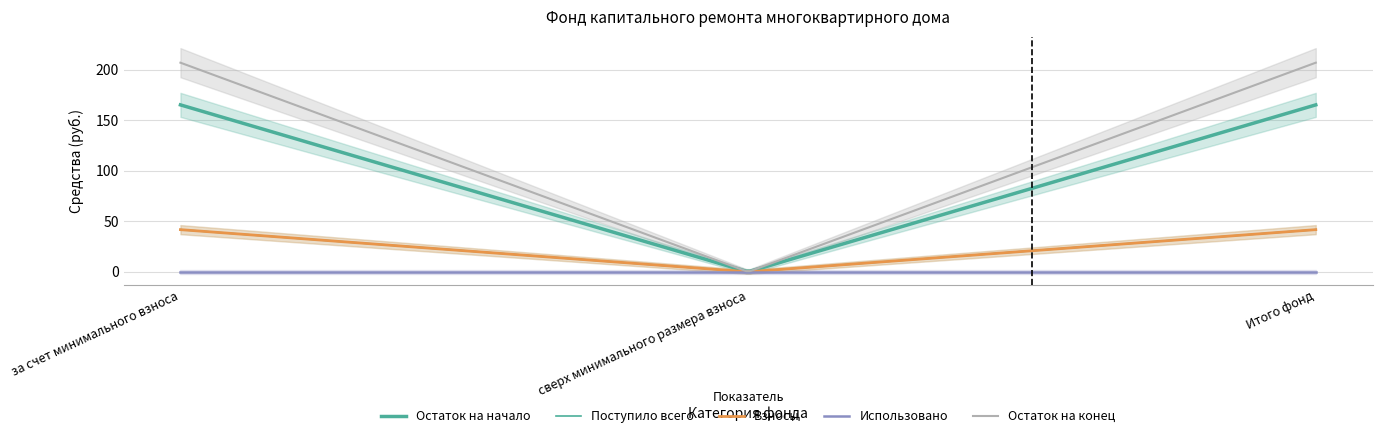

What is the label of the 2nd point from the right?

сверх минимального размера взноса